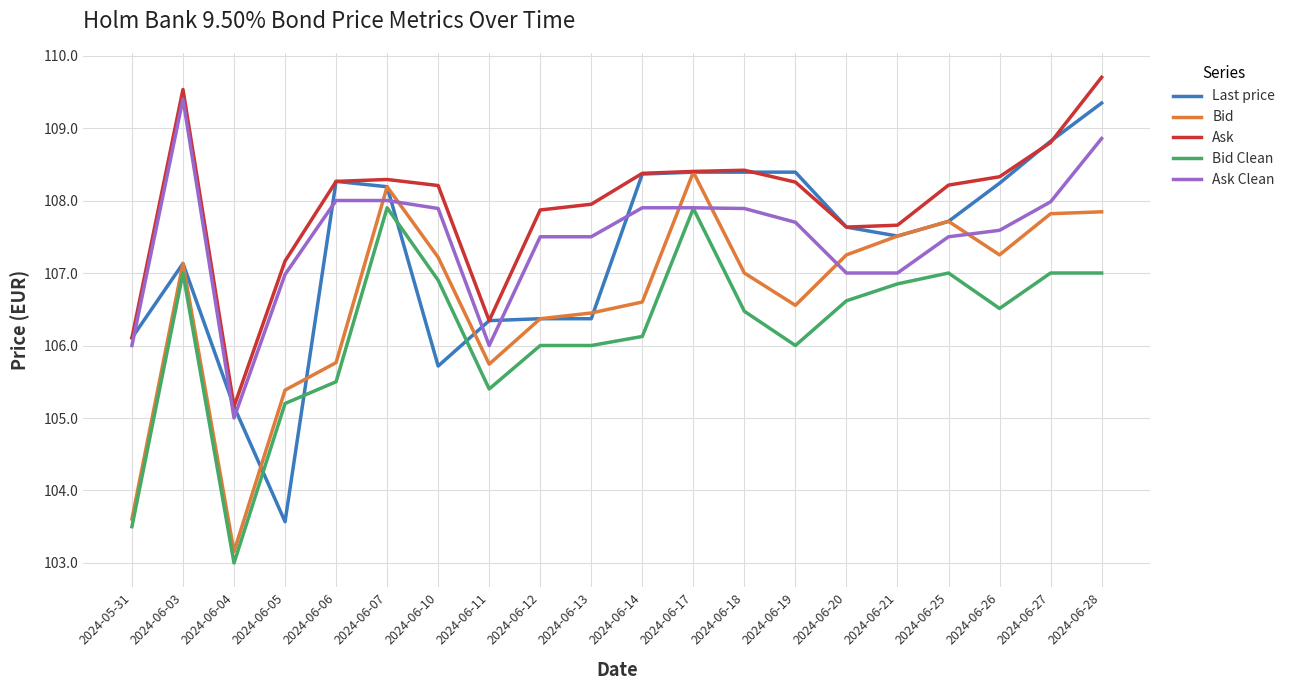

Which series has the widest spread of values?

Last price